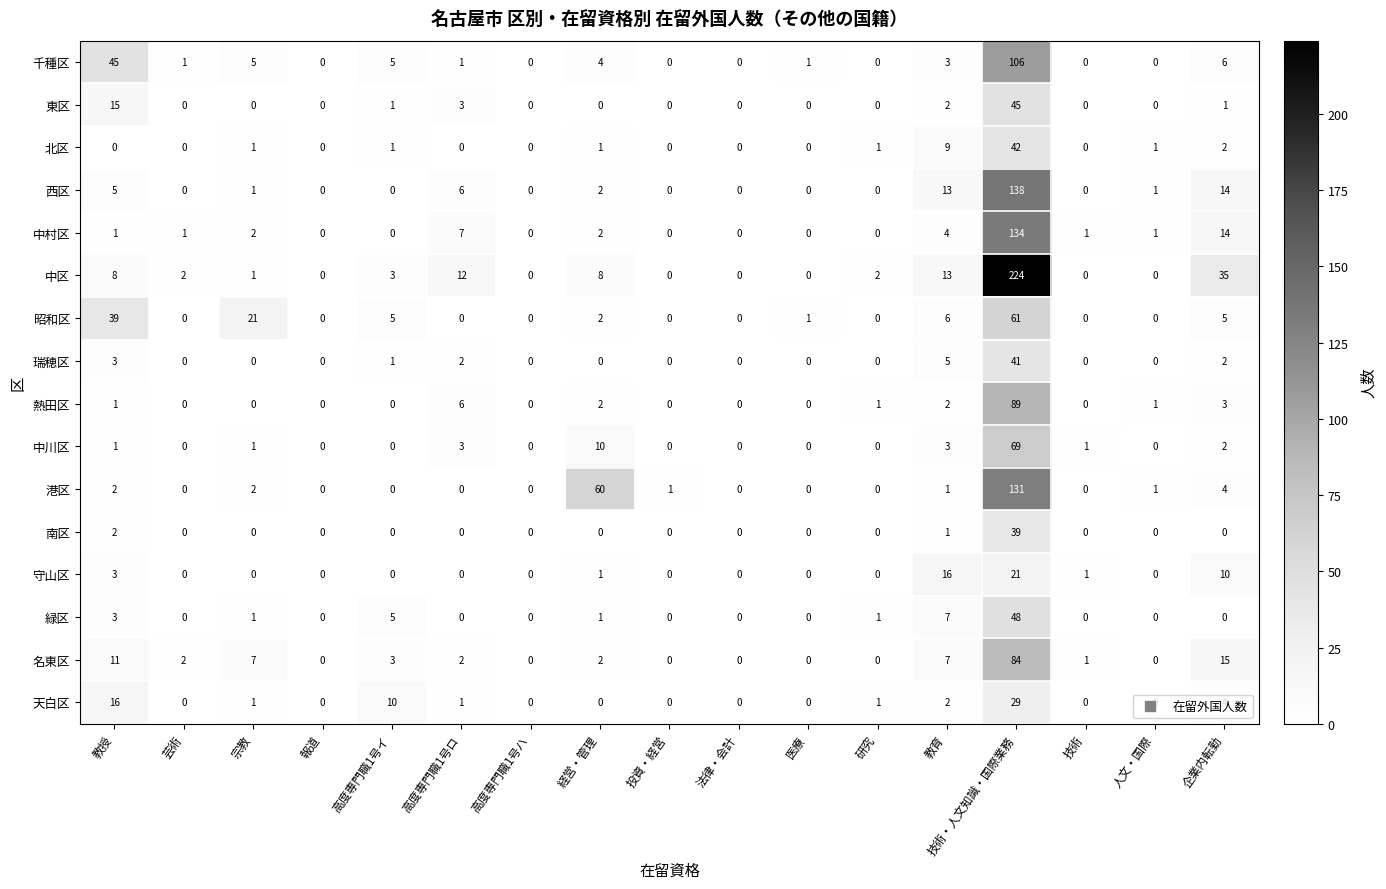

What is the difference between the maximum and second lowest values in the 北区 series?

42